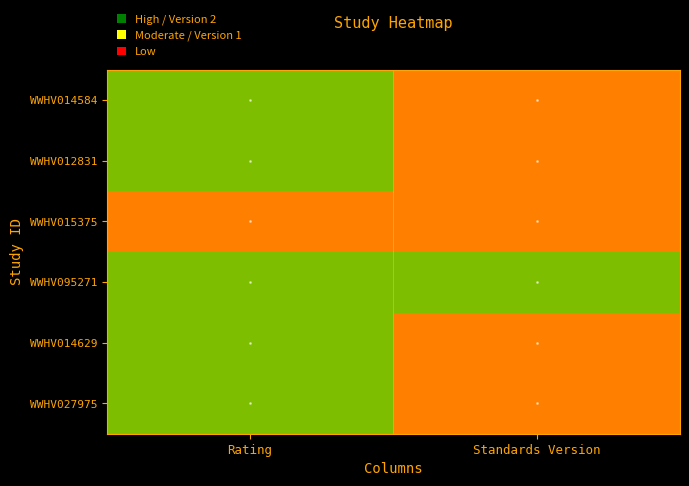

What is the difference between the highest and lowest values at Standards Version?

1